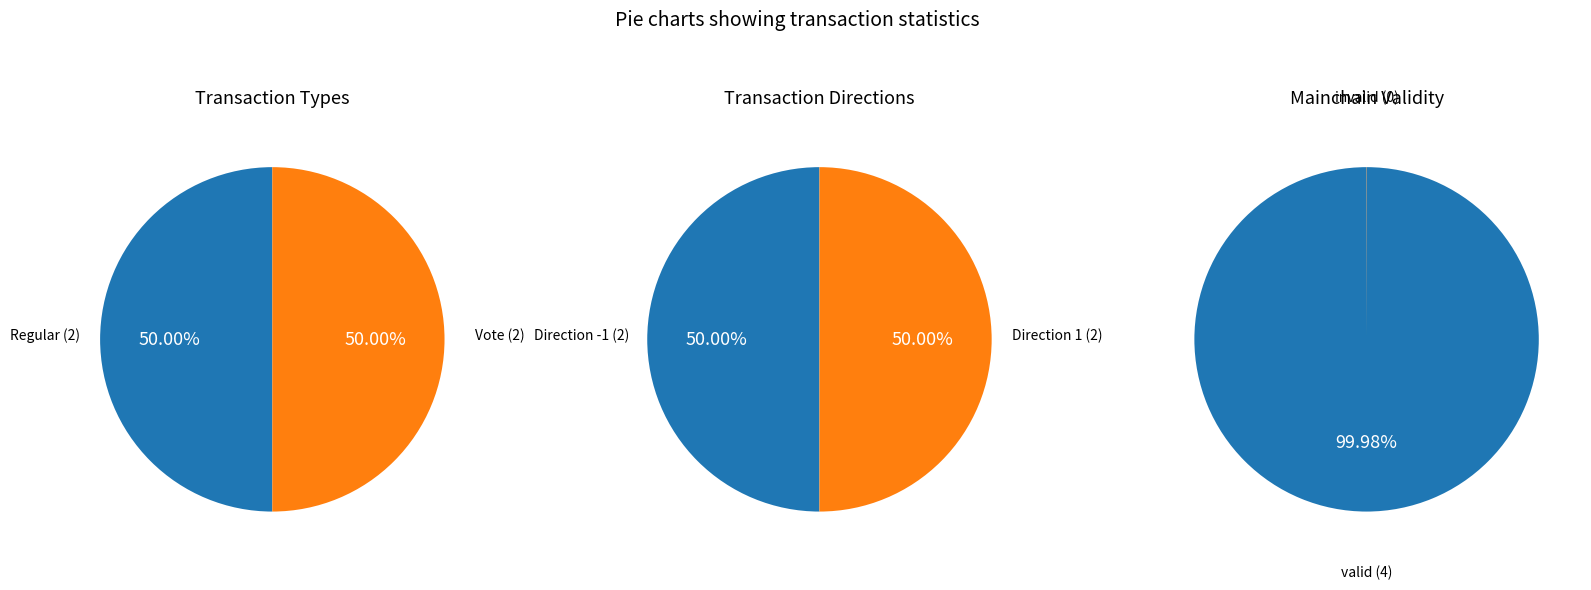

To the nearest percent, what is the combined percentage of 0 and 1?

100%